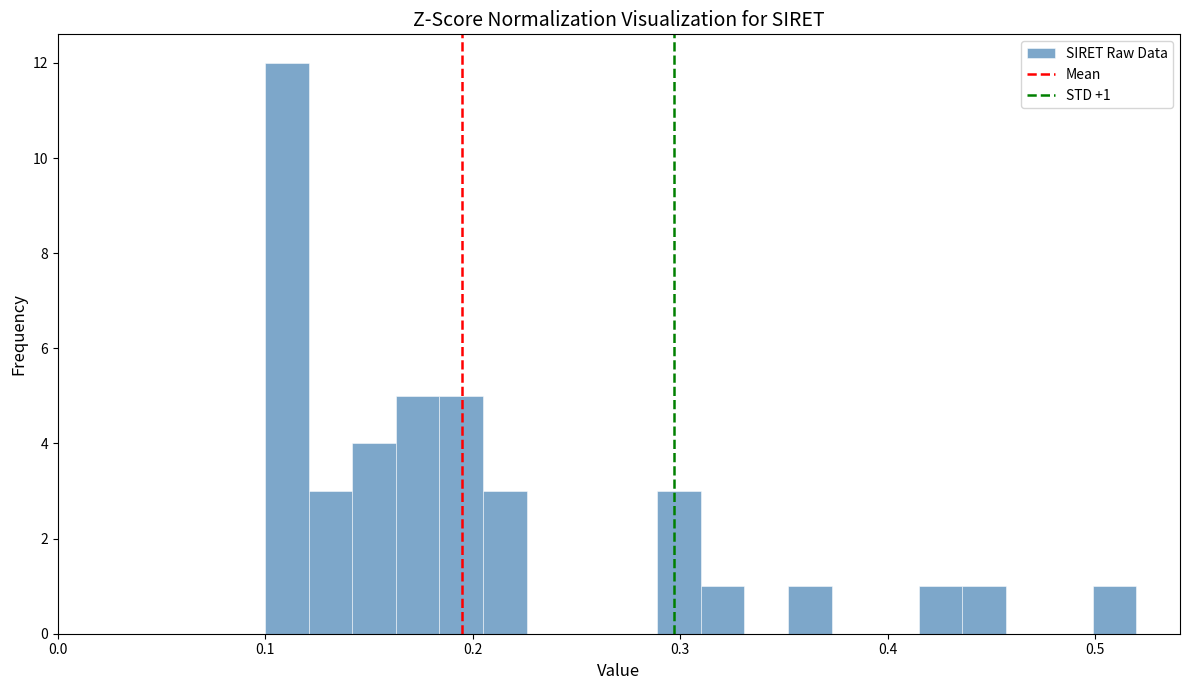

Read against the x-axis, roughly where is the centre of the tallest bar?

0.11